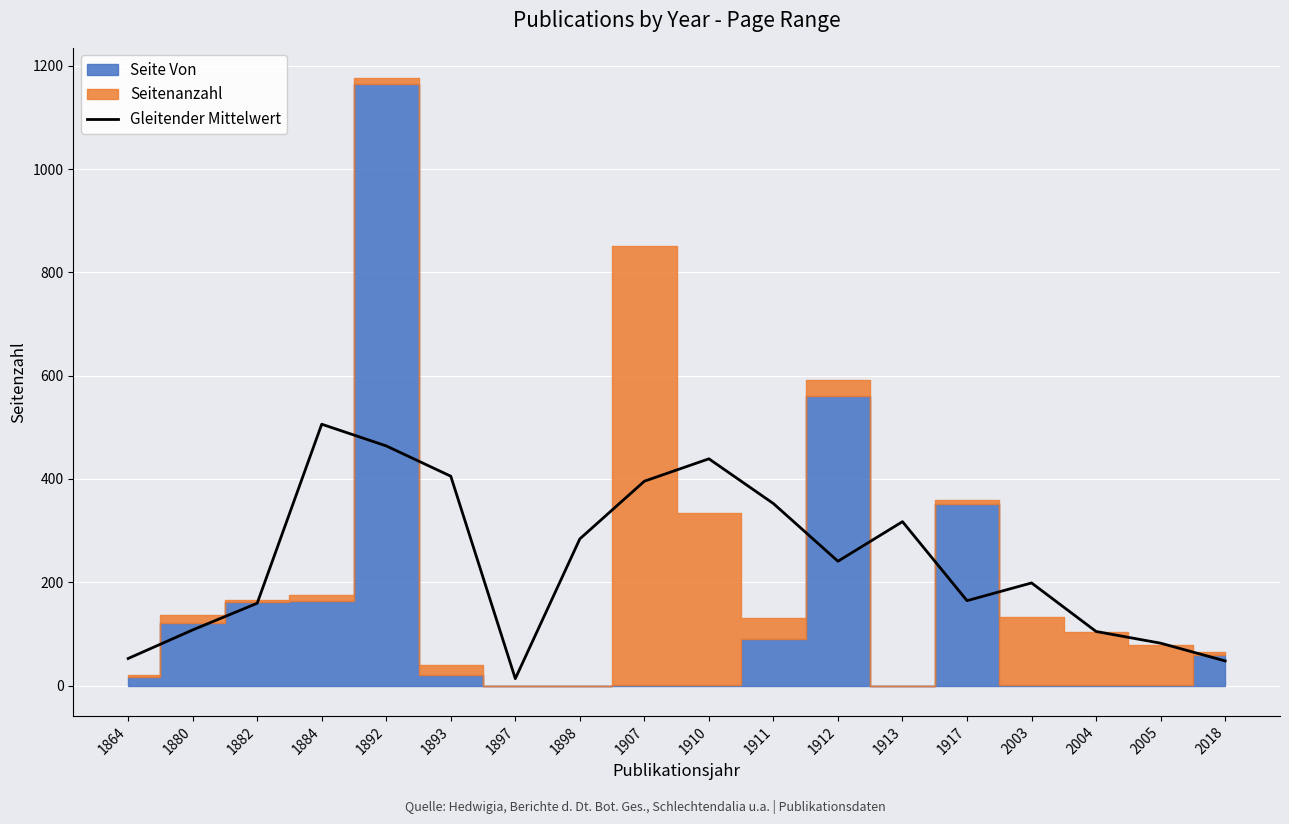

Is this an area chart (filled region under the line)?

No